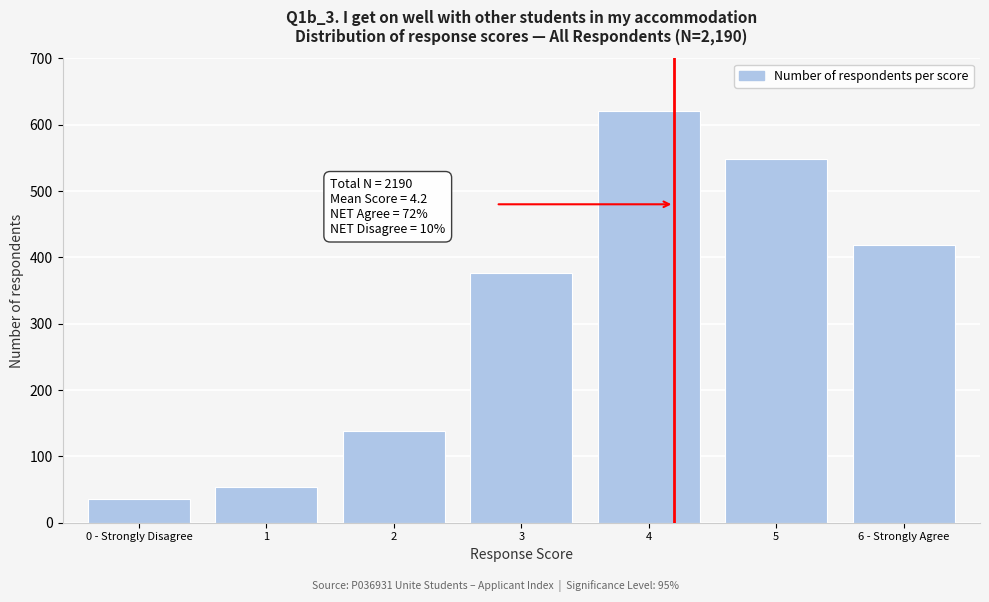

Reading right to left, transcribe all the data shown in this chart.

6 - Strongly Agree=419	5=548	4=620	3=376	2=138	1=54	0 - Strongly Disagree=36